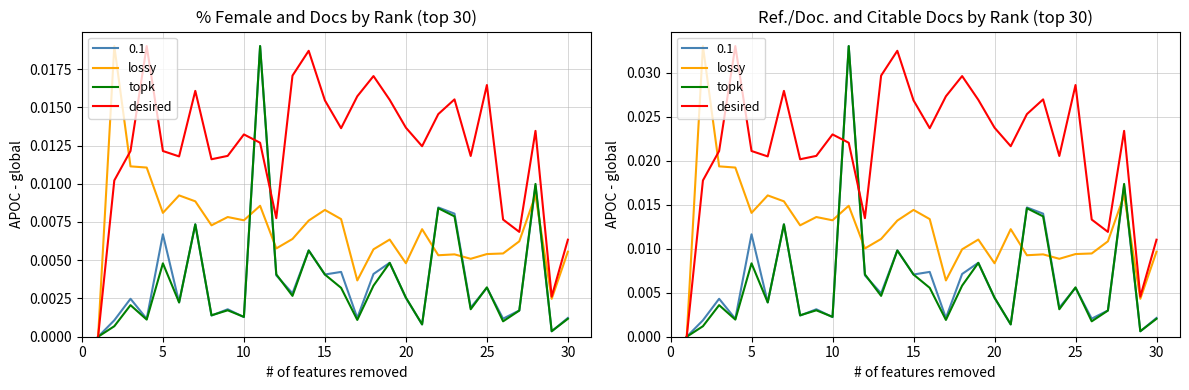

In desired, how many points are lower than both neighbors (excluding endpoints)?

8